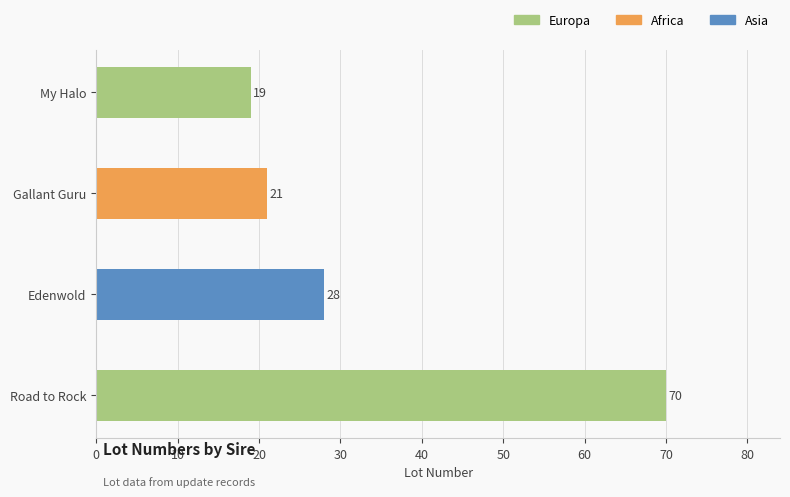

Which label corresponds to the largest value in the chart?

Road to Rock